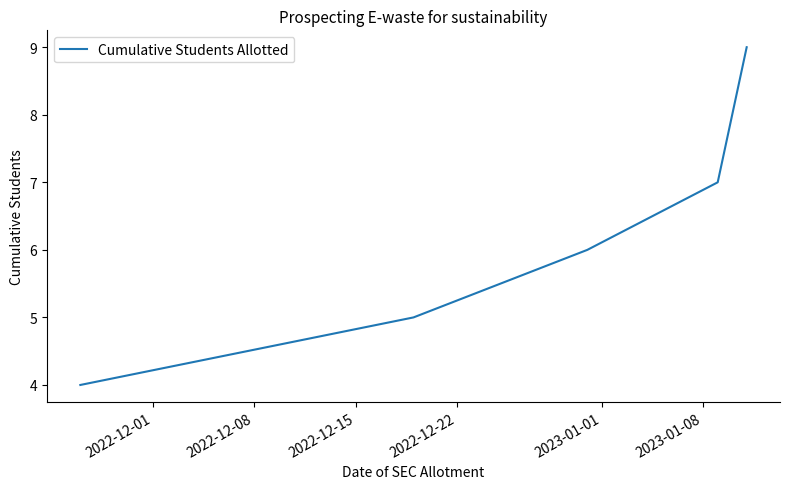

What is the difference between the maximum and minimum values?

5